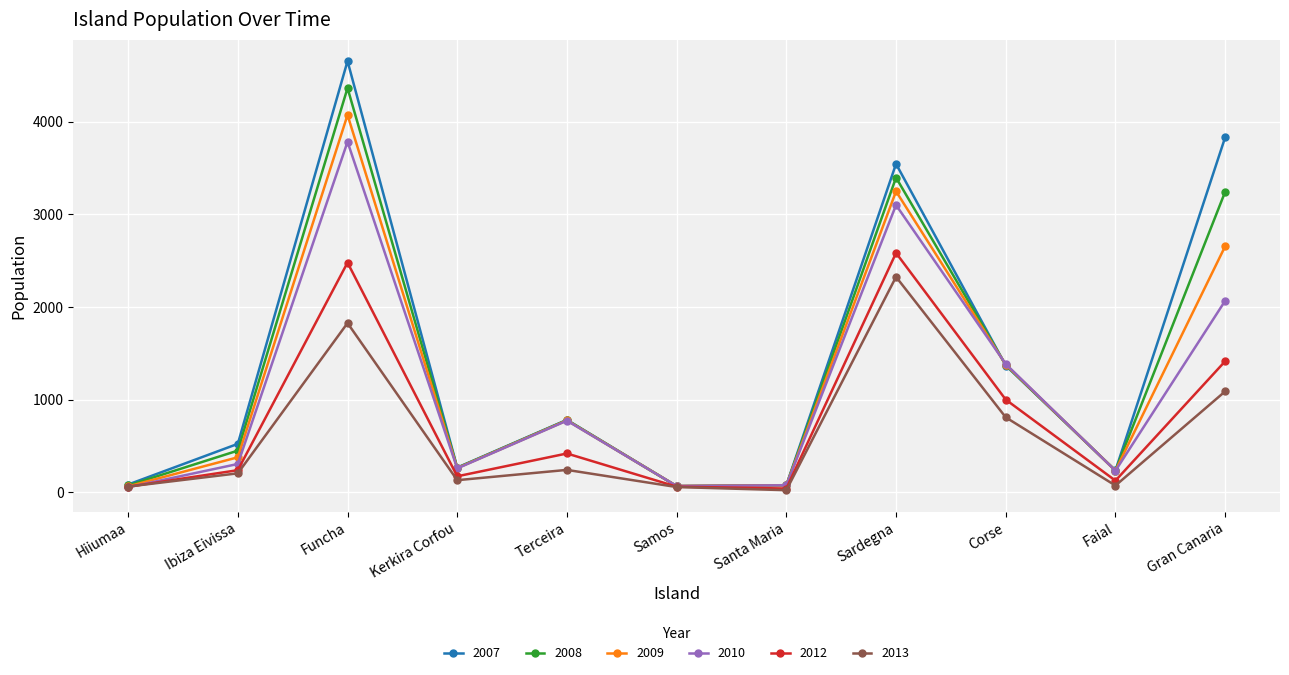

What are all the series names shown in the legend?

2007, 2008, 2009, 2010, 2012, 2013